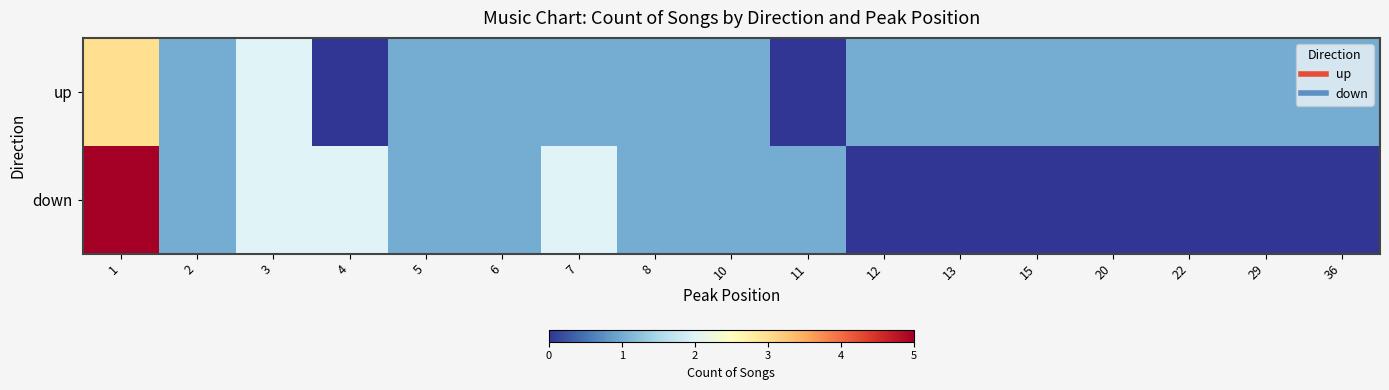

What is the maximum value shown in the chart?

5